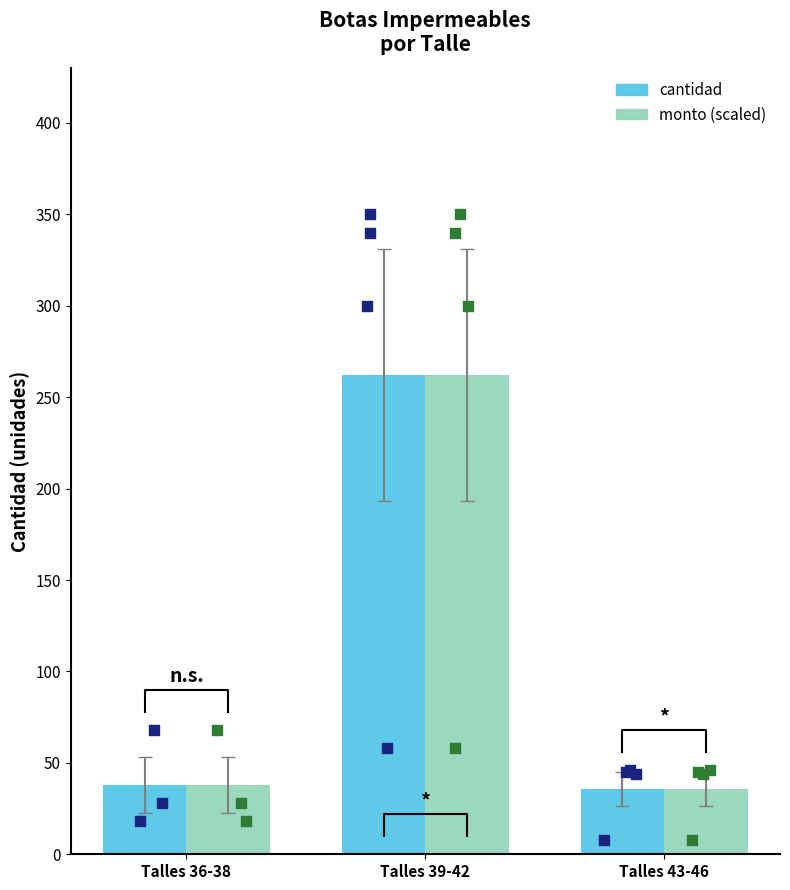

What are all the series names shown in the legend?

cantidad, monto (scaled)